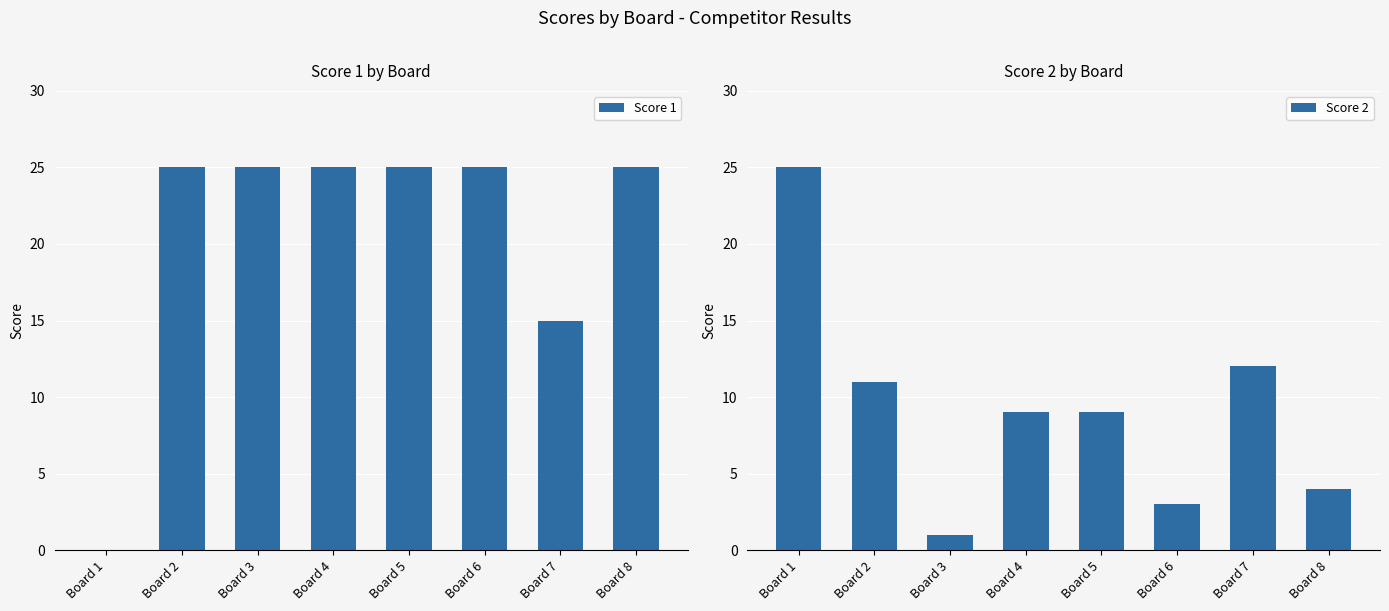

Which series has the widest spread of values?

Score 1